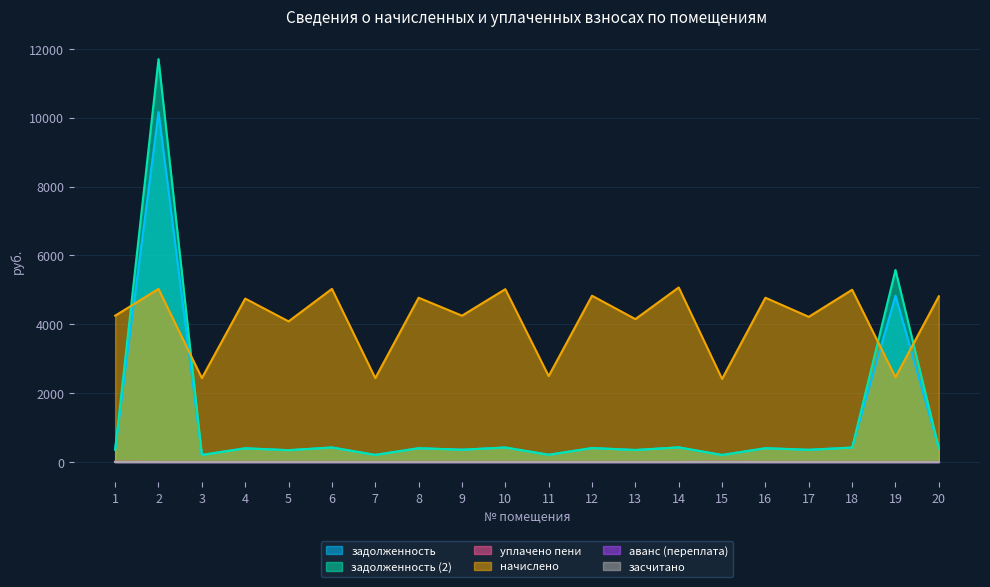

Is the value of задолженность at 19 greater than the value of начислено at 14?

No